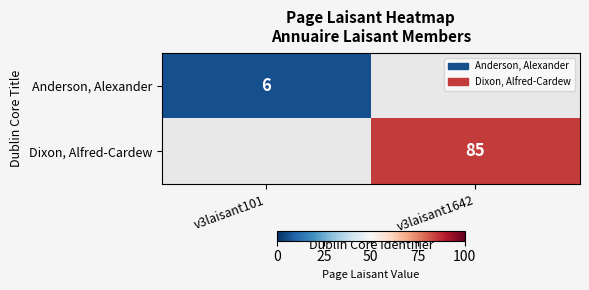

Which category has the highest value across all series?

v3laisant1642